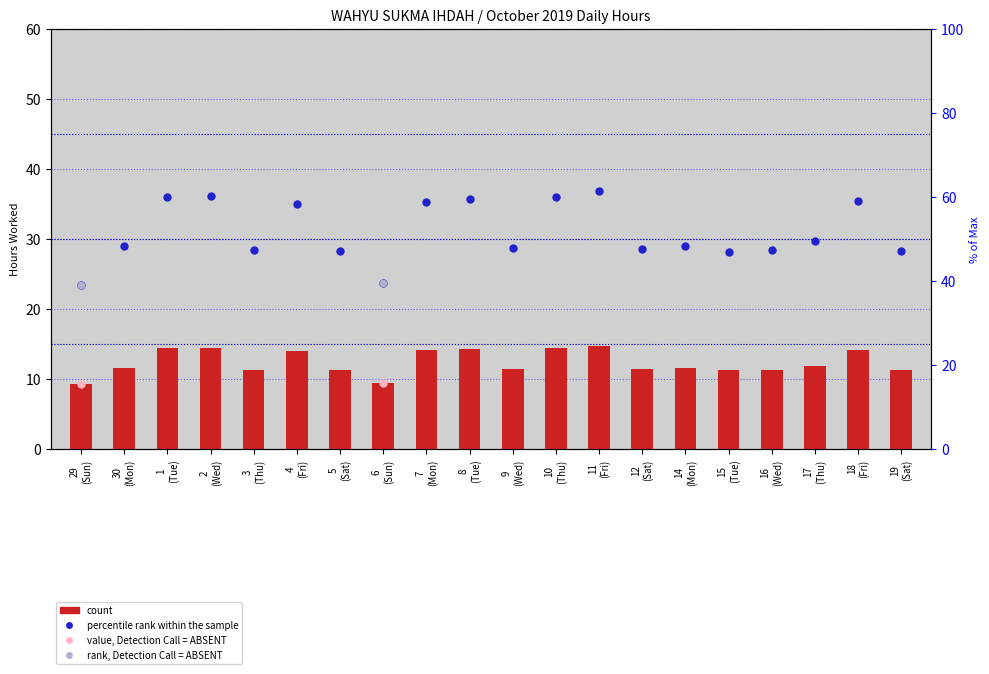

What is the change in value from 30 (Mon) to 2 (Wed)?

+2.8